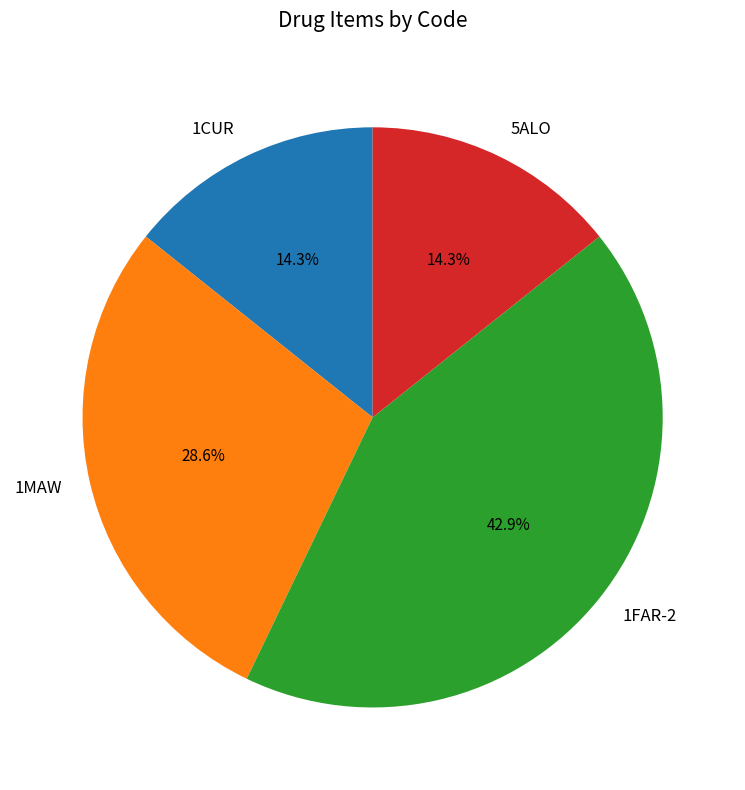

To the nearest percent, what portion does 1MAW represent?

29%